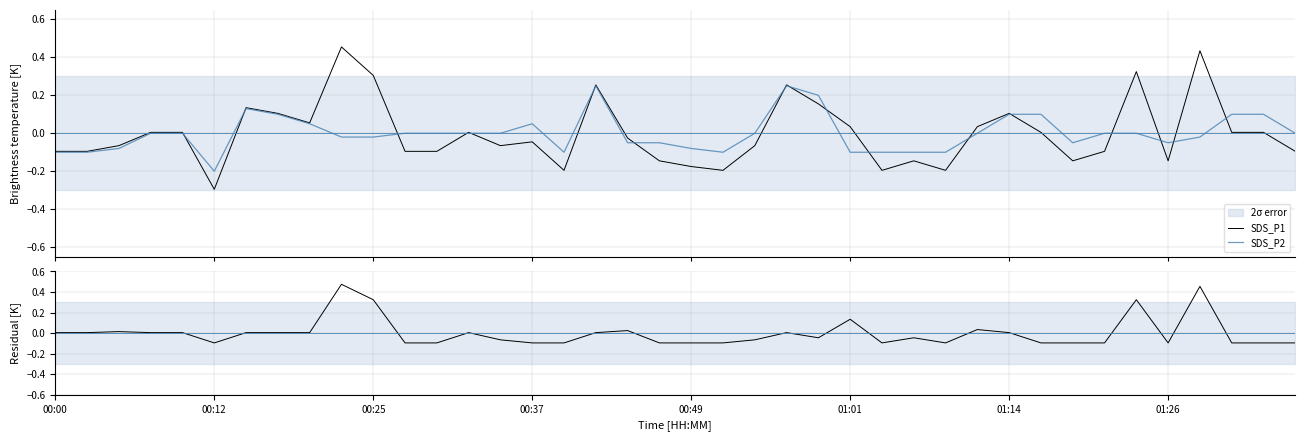

The SDS_P1 series shows -0.1 at 33. True or false?

False